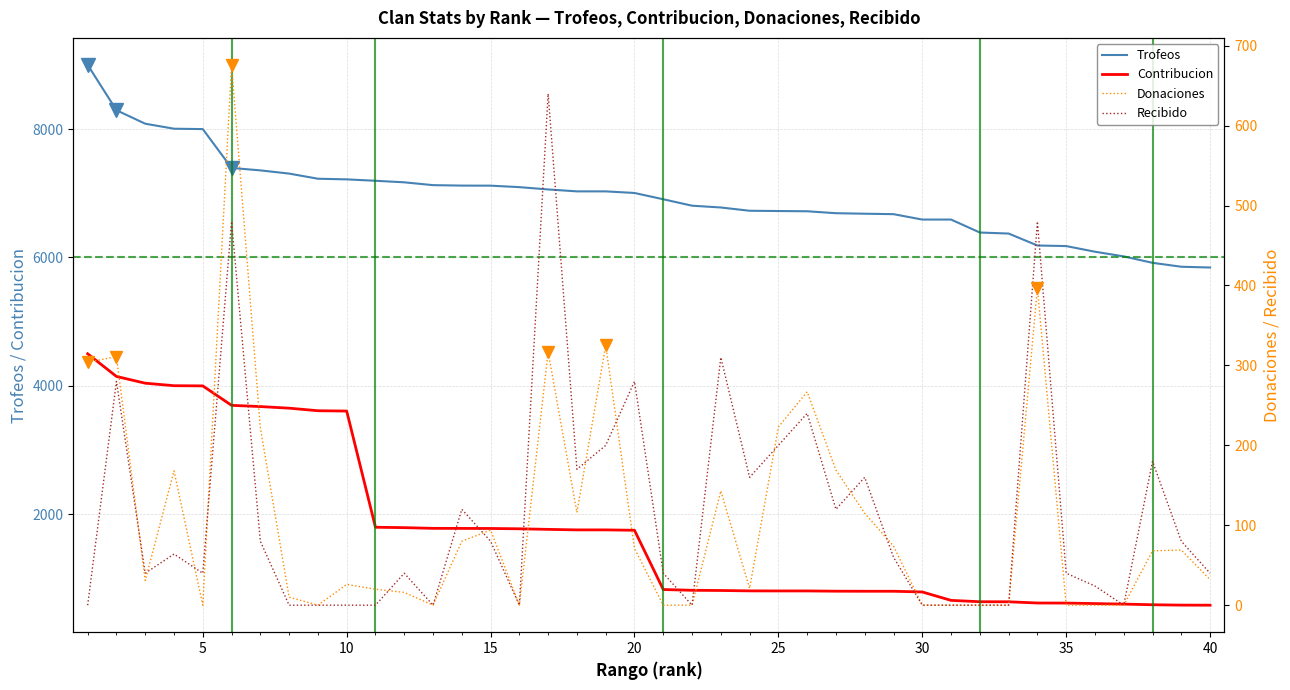

What is the difference between the Trofeos values at 26 and 11?

475